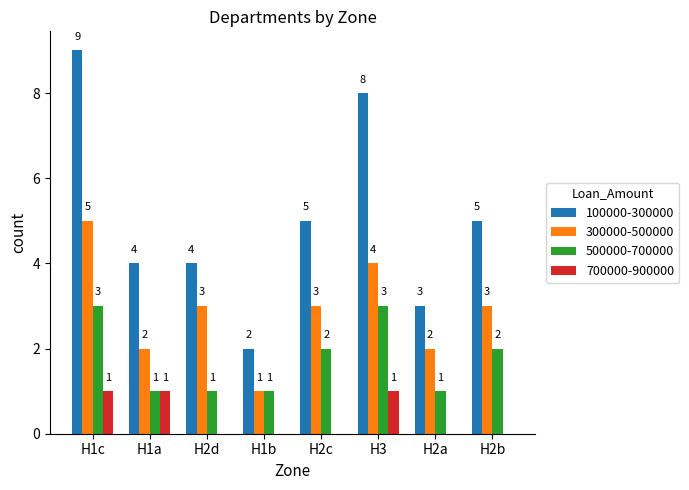

Does the chart contain stacked bars?

No